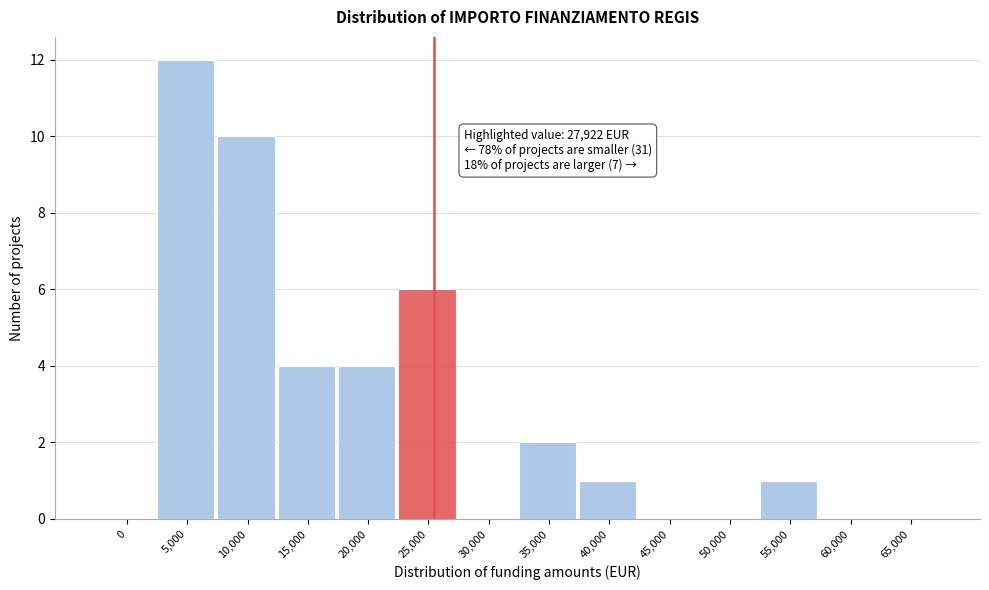

Reading right to left, transcribe all the data shown in this chart.

65,000=0	60,000=0	55,000=1	50,000=0	45,000=0	40,000=1	35,000=2	30,000=0	25,000=6	20,000=4	15,000=4	10,000=10	5,000=12	0=0